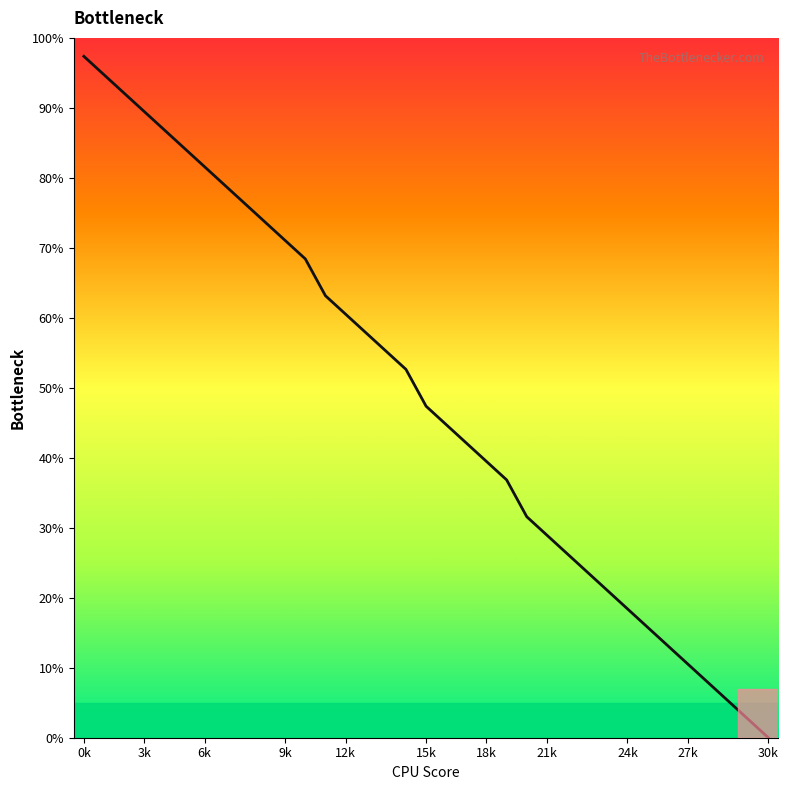

How many lines are shown in the chart?

1